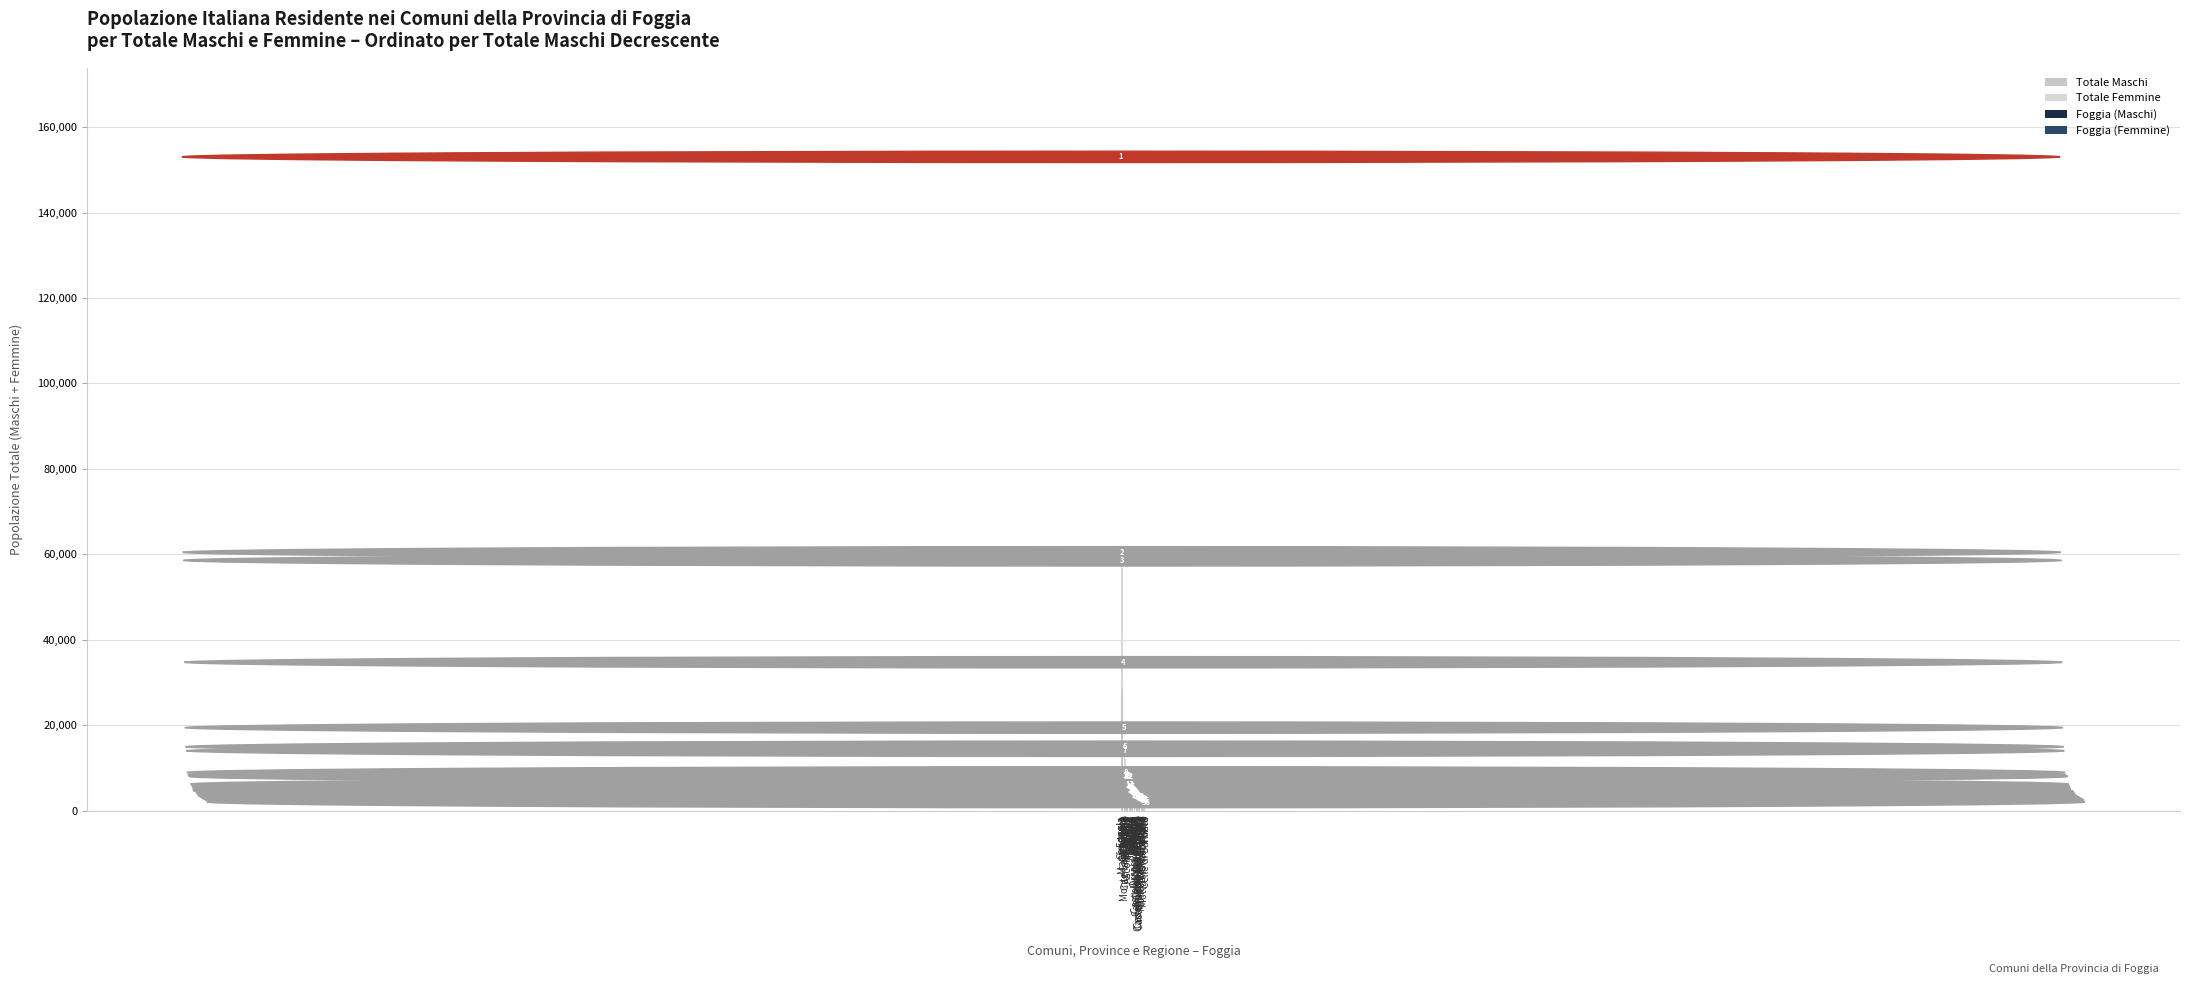

Are the bars horizontal?

No